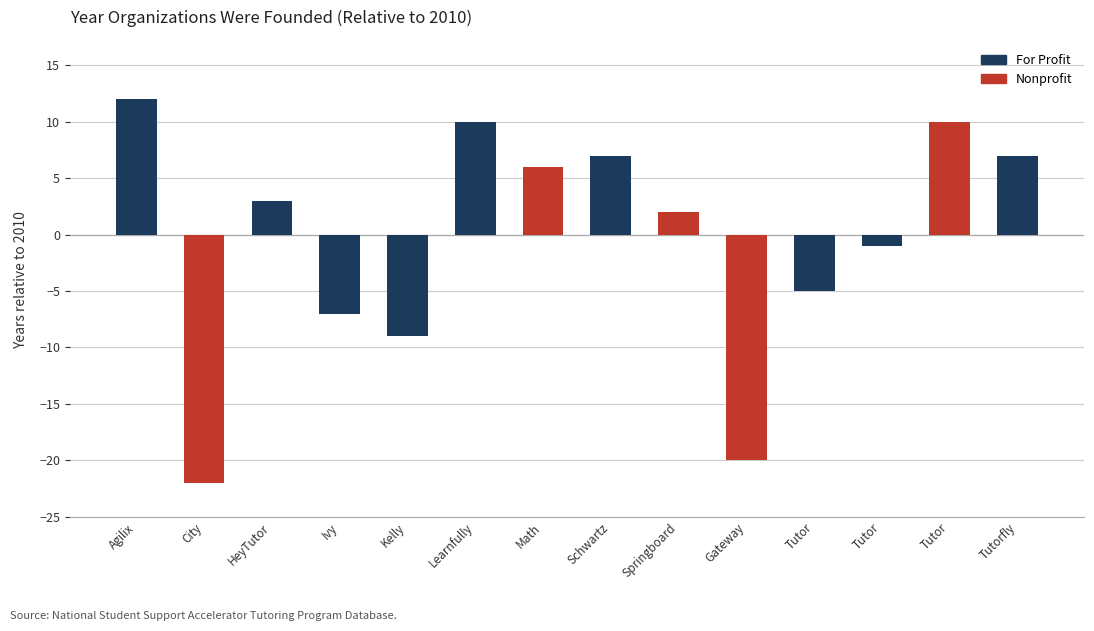

What is the minimum value shown in the chart?

-22